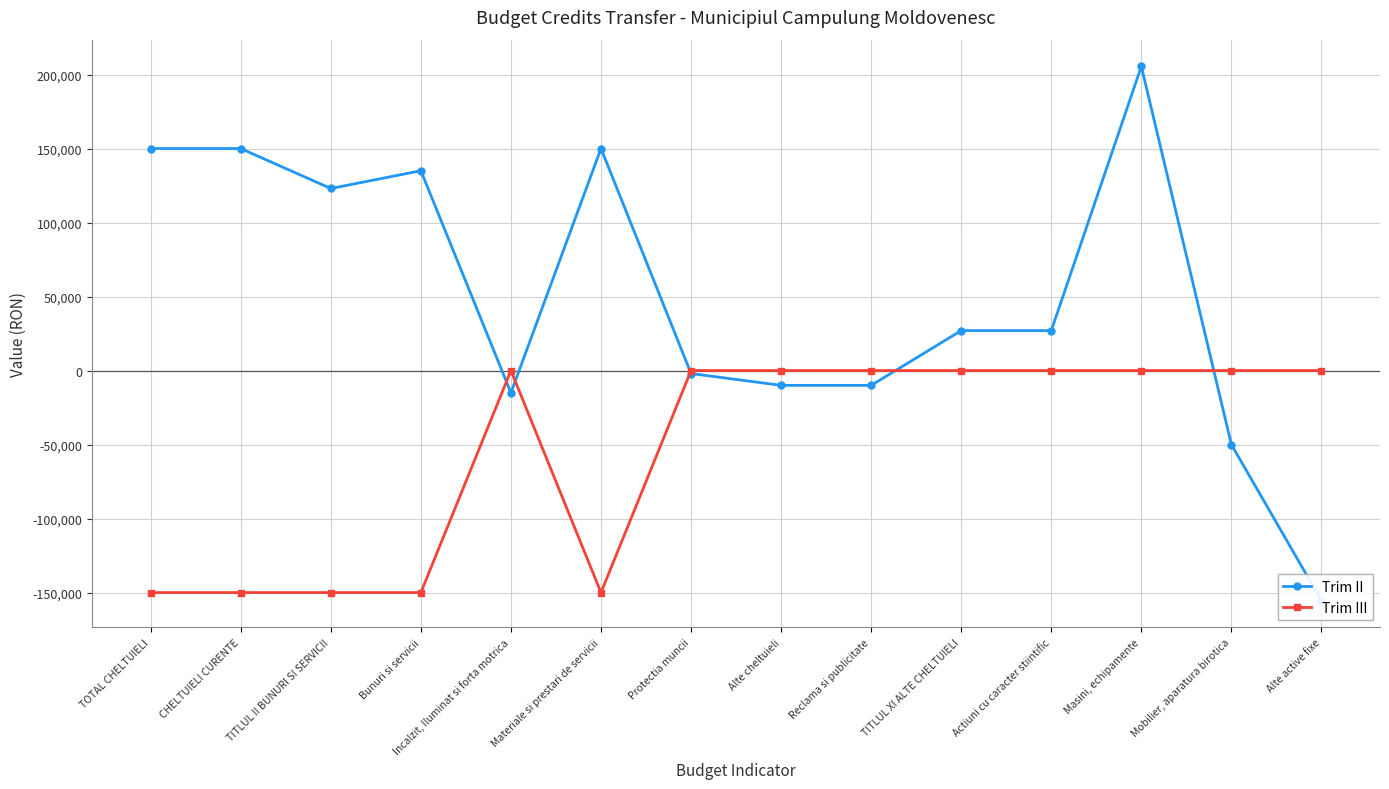

The Trim II series shows 49167 at CHELTUIELI CURENTE. True or false?

False